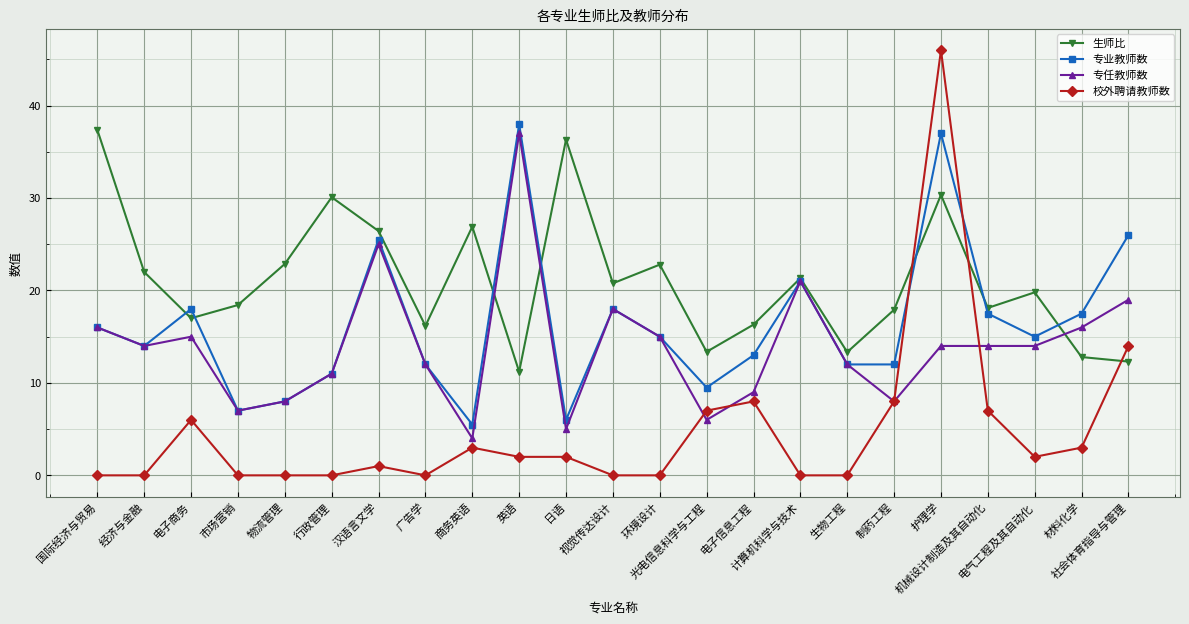

At which category does 校外聘请教师数 reach its first local peak?

电子商务